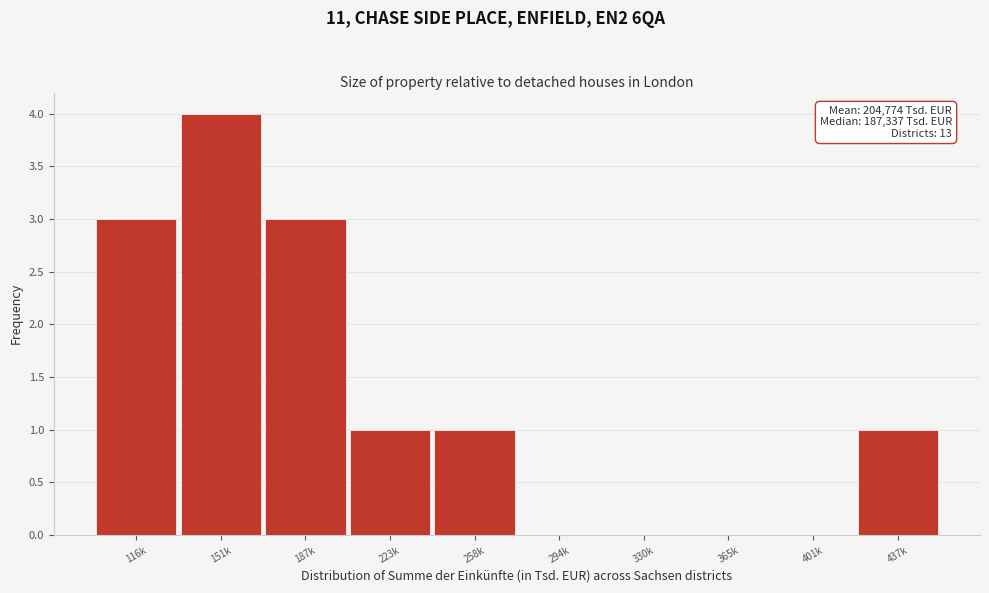

Reading right to left, extract all data points from this chart.

437k=1	401k=0	365k=0	330k=0	294k=0	258k=1	223k=1	187k=3	151k=4	116k=3